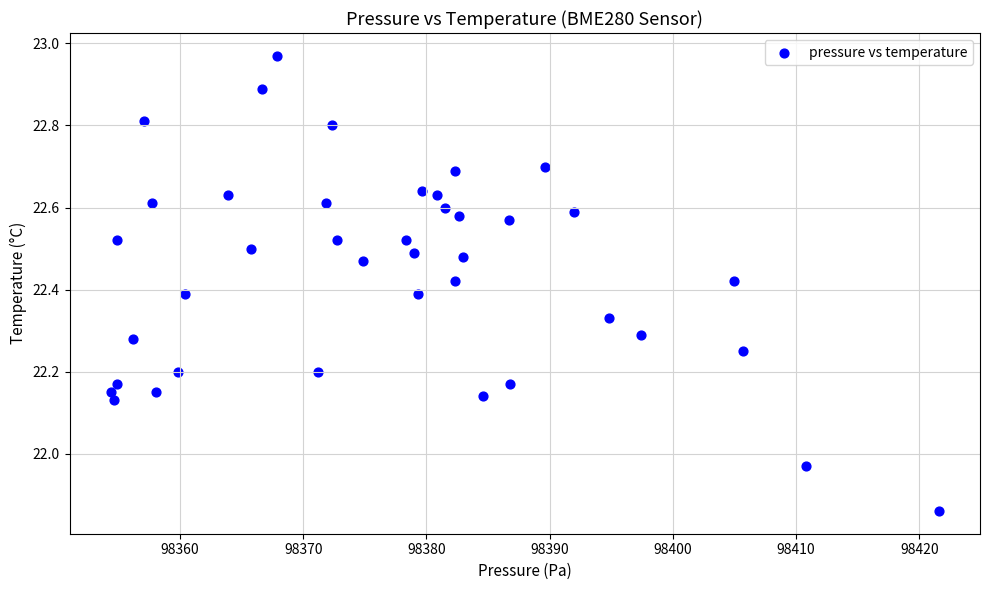

What is the range of Y values (max minus min)?

1.1